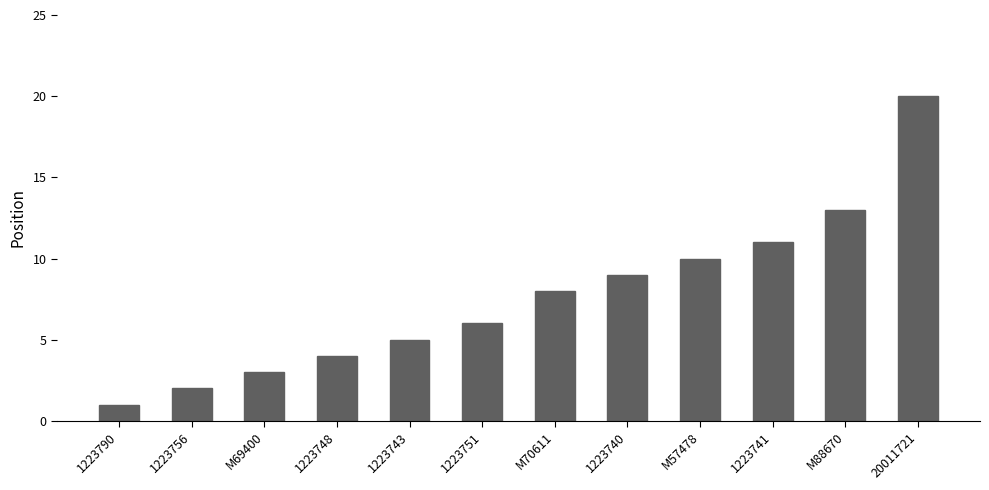

What is the label of the 5th bar from the right?

1223740